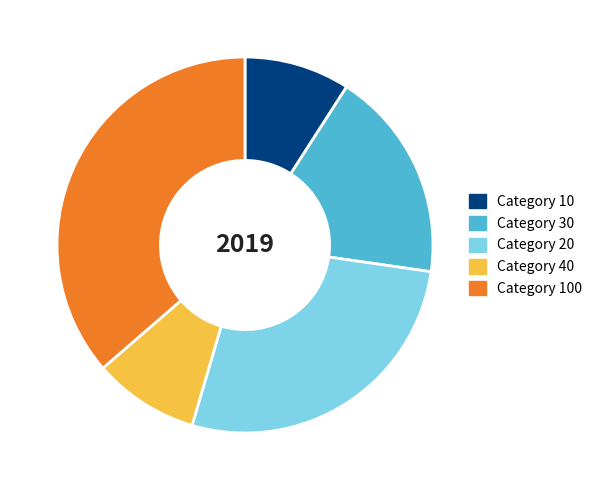

How many segments does this pie chart have?

5